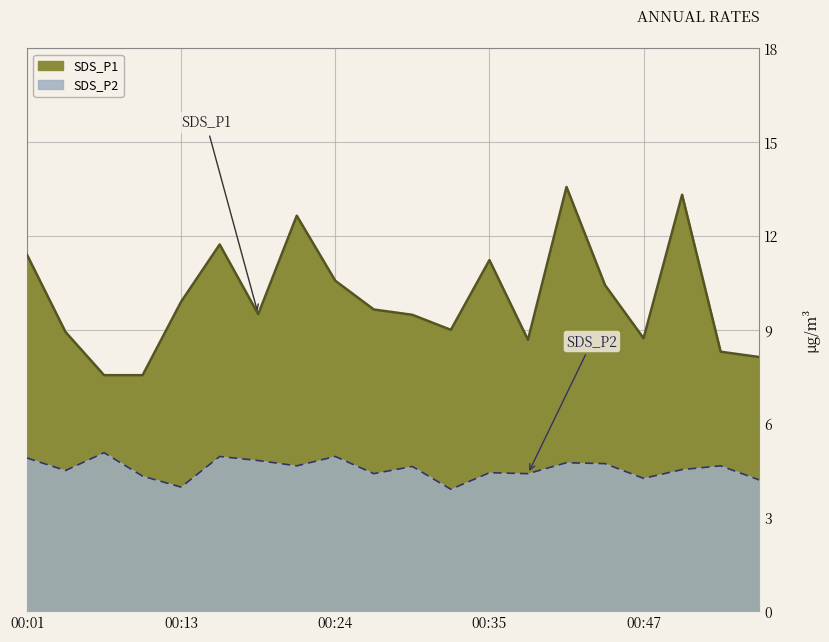

What is the difference between the highest and lowest values at 00:30?

4.9